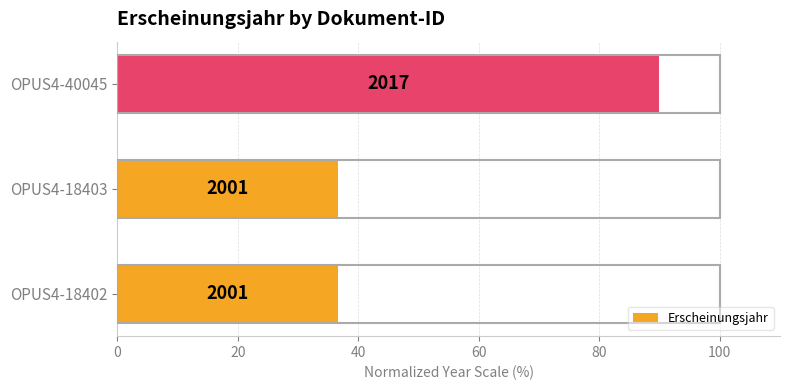

Does the chart contain stacked bars?

No